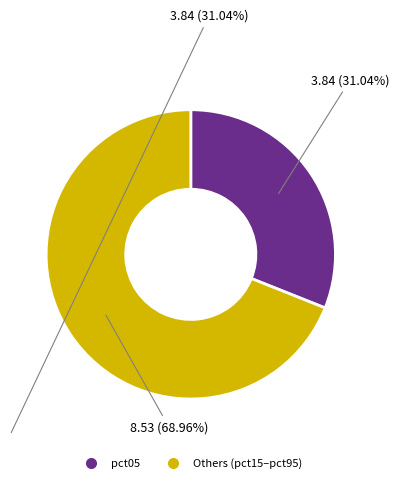

How many segments does this pie chart have?

2